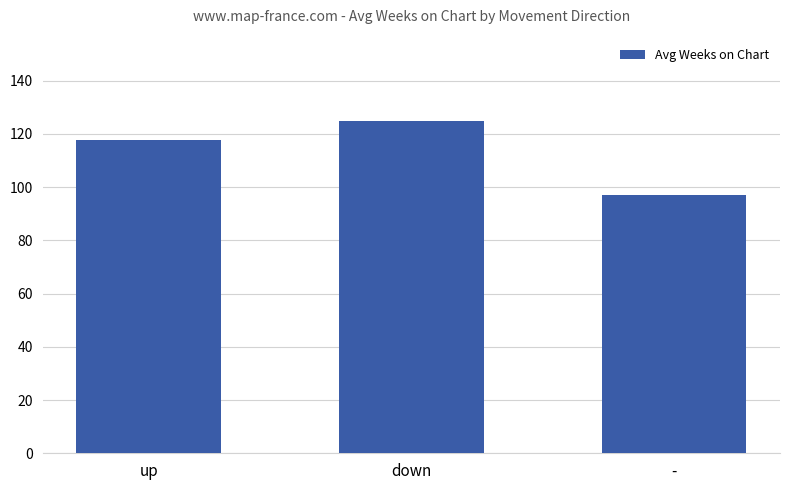

What is the label of the 1st bar from the right?

-